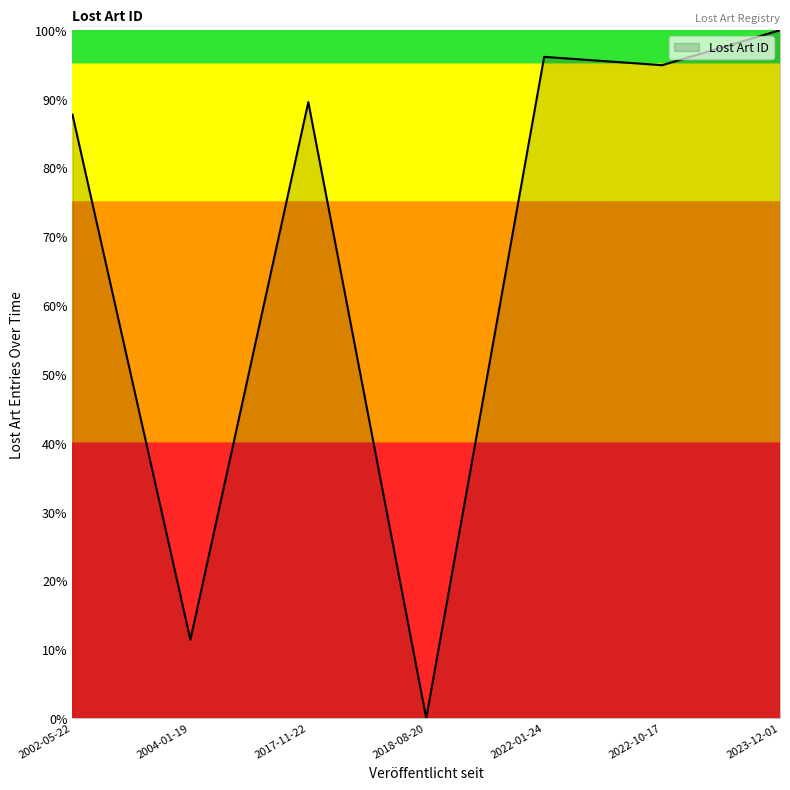

Reading right to left, what are all the values shown in this chart?

2023-12-01=100.0	2022-10-17=94.9	2022-01-24=96.1	2018-08-20=0.0	2017-11-22=89.5	2004-01-19=11.4	2002-05-22=87.7